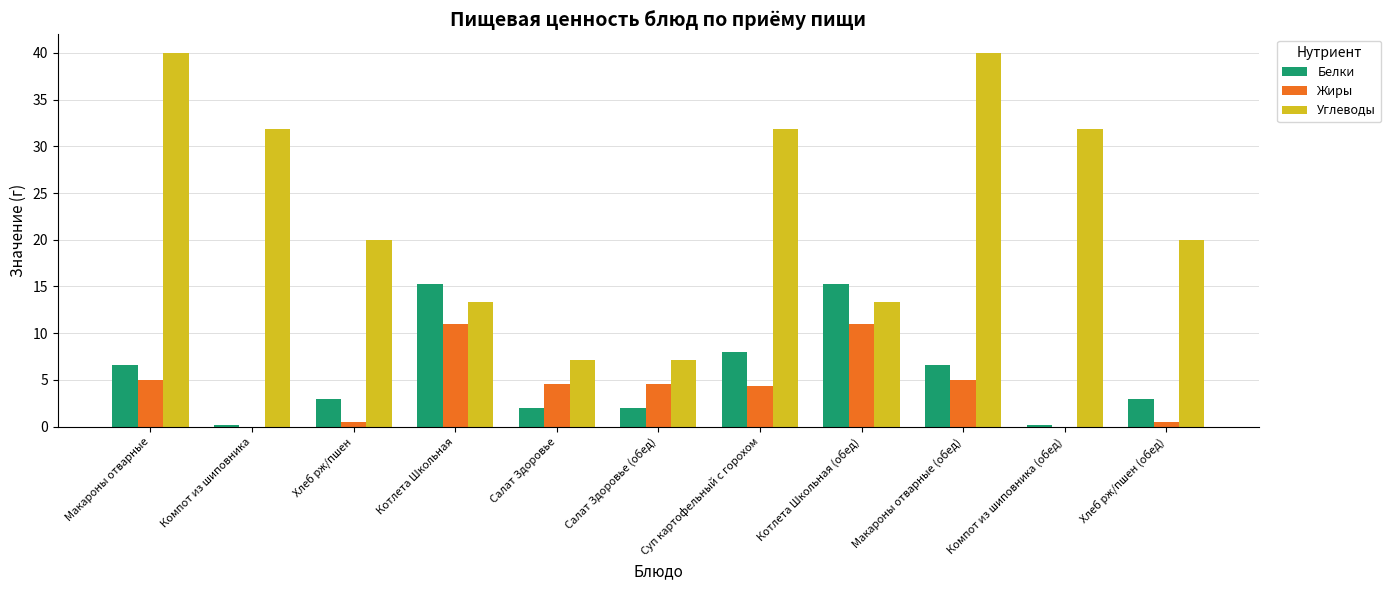

What is the sum of the Белки values at Суп картофельный с горохом and Котлета Школьная?

23.3